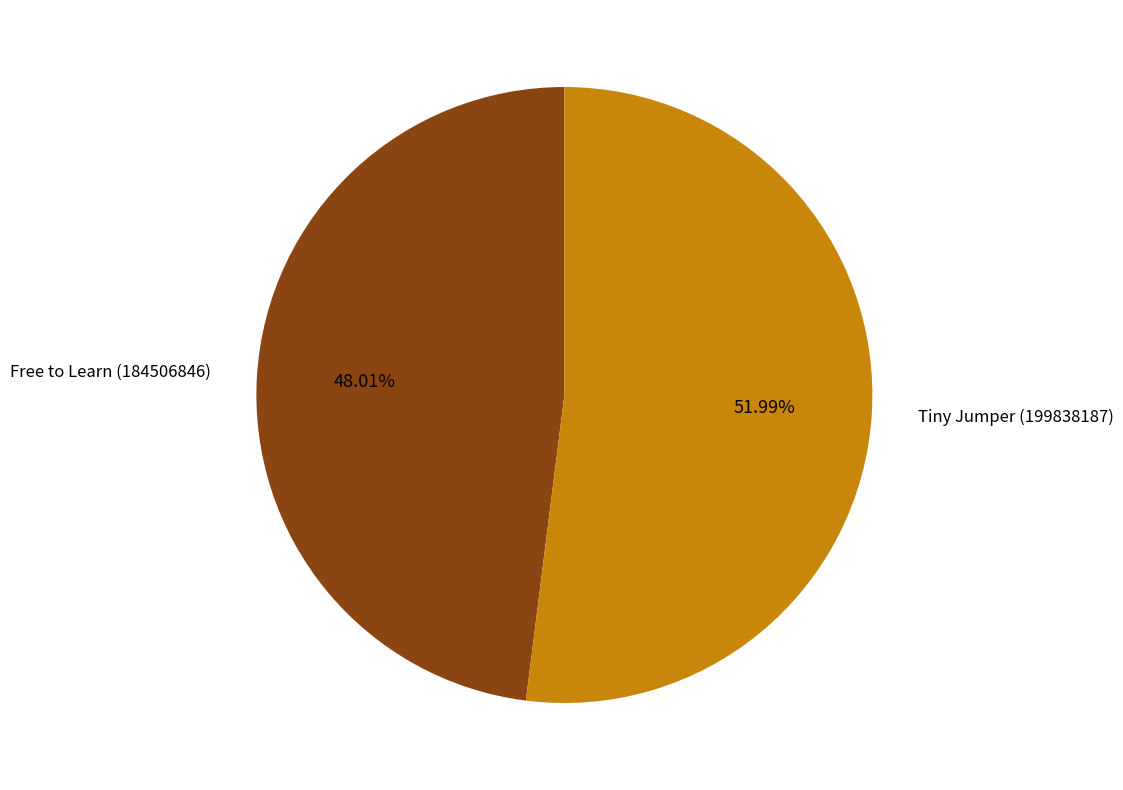

Is it true that Tiny Jumper (199838187) is 52% of the pie?

True